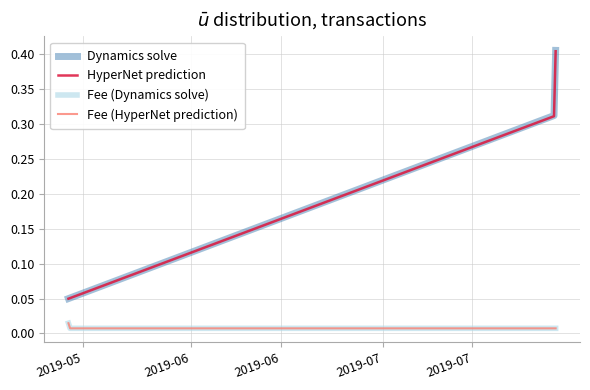

True or false: HyperNet prediction and Fee (HyperNet prediction) intersect in this chart.

False